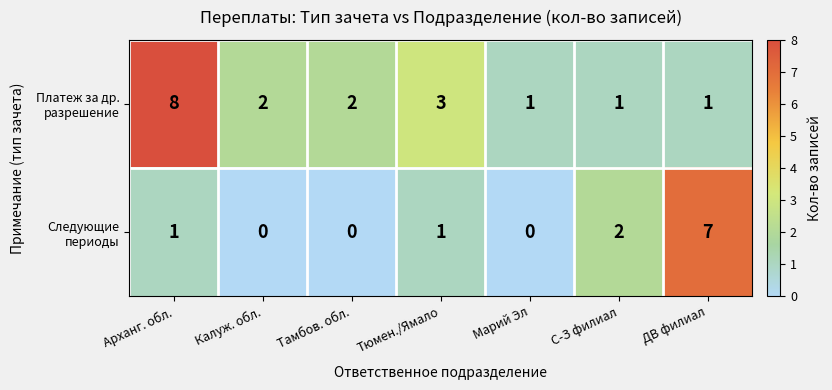

At which category is the sum across all series the highest?

Арханг. обл.